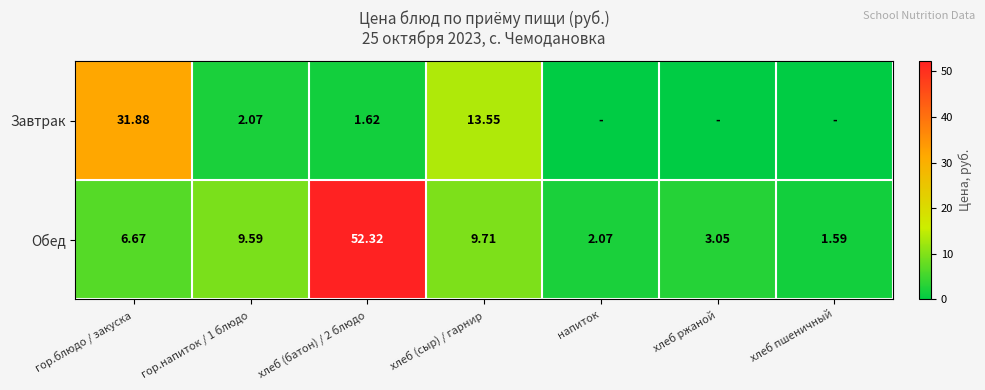

At хлеб (батон) / 2 блюдо, list the series in order from largest to smallest.

Обед, Завтрак